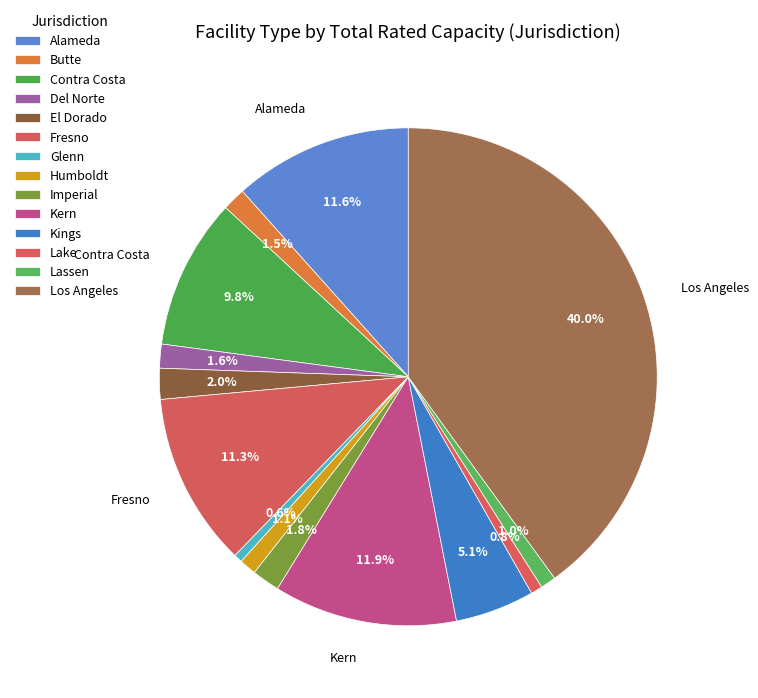

Is it true that Humboldt is 1% of the pie?

True